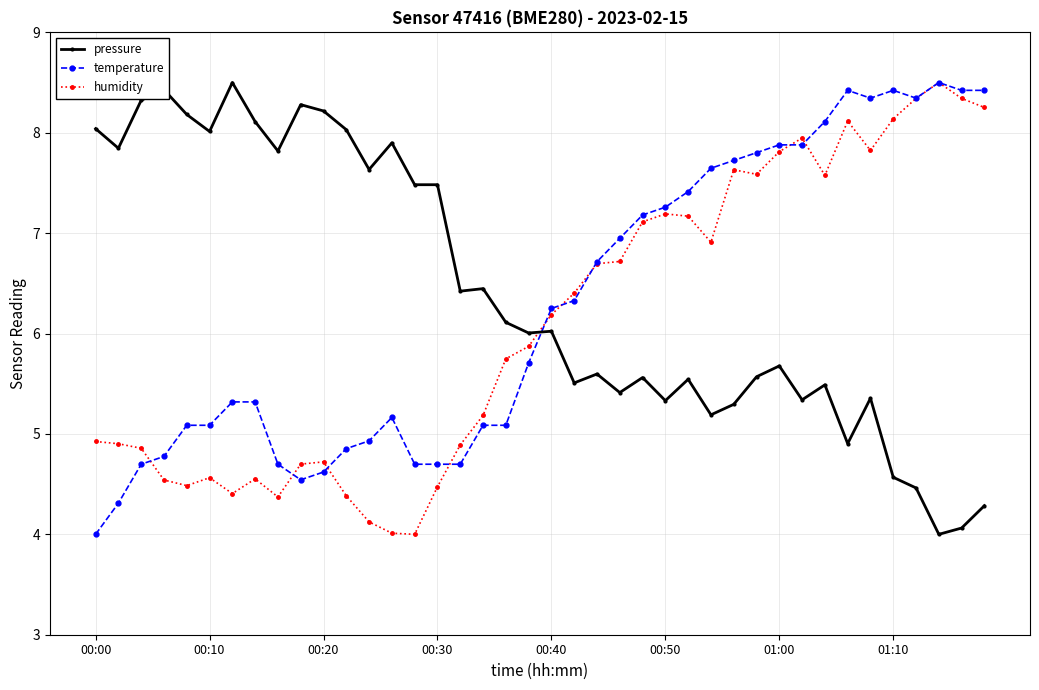

What is the minimum value for temperature?

4.0